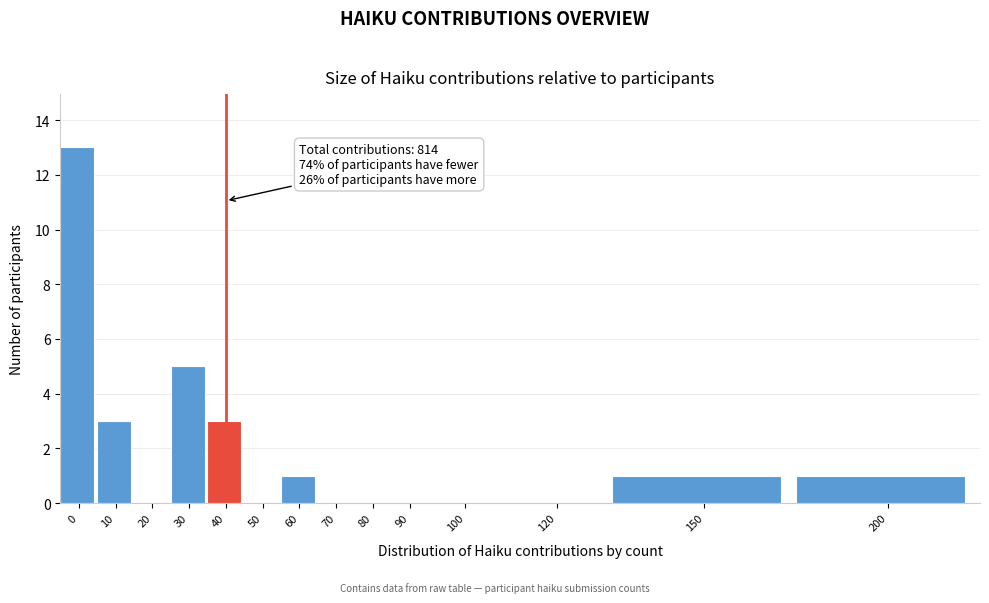

Reading left to right, what are all the values shown in this chart?

0=13	10=3	20=0	30=5	40=3	50=0	60=1	70=0	80=0	90=0	100=0	120=0	150=1	200=1